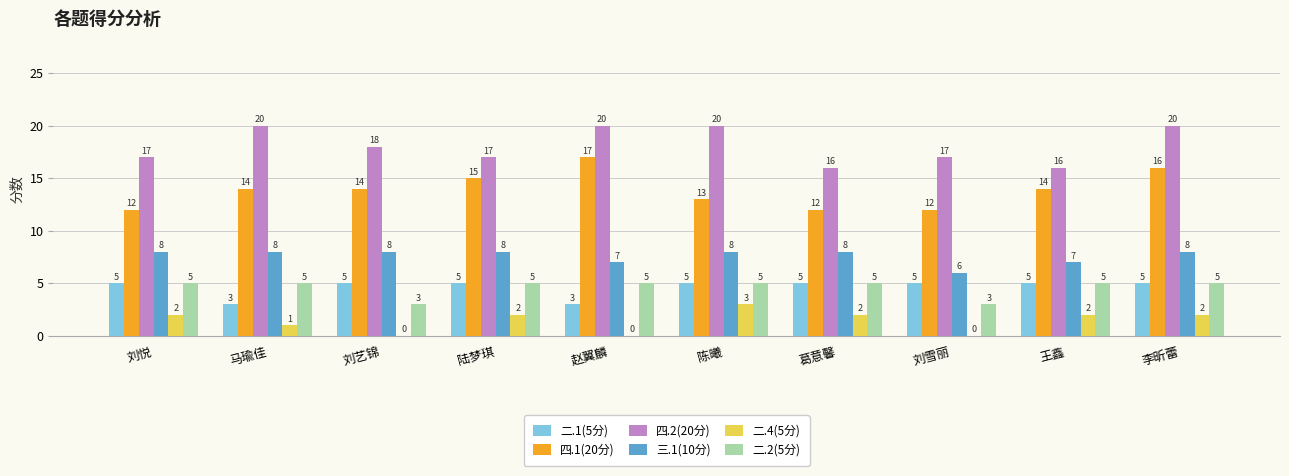

Which series has the largest total across all categories?

四.2(20分)